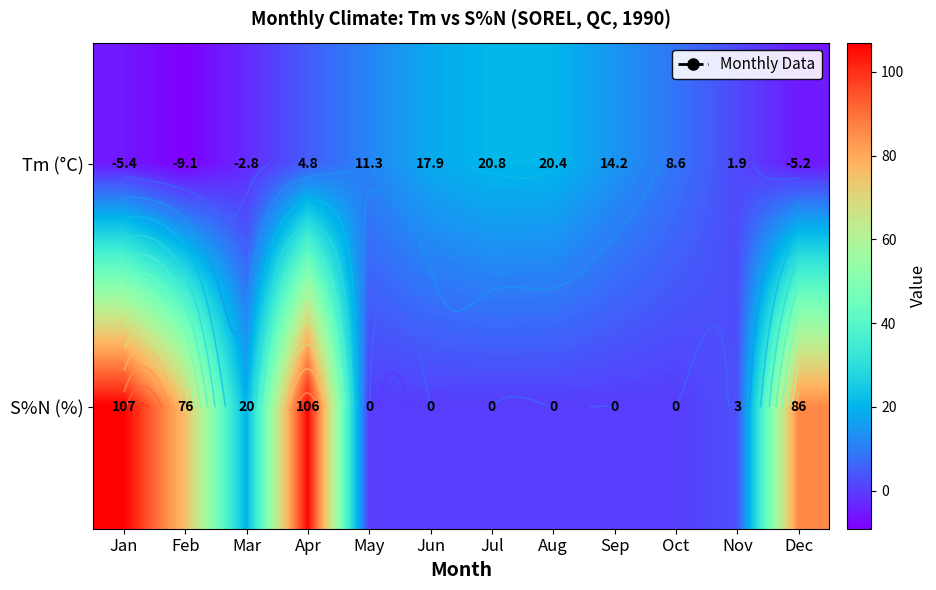

Which series has the widest spread of values?

S%N (%)